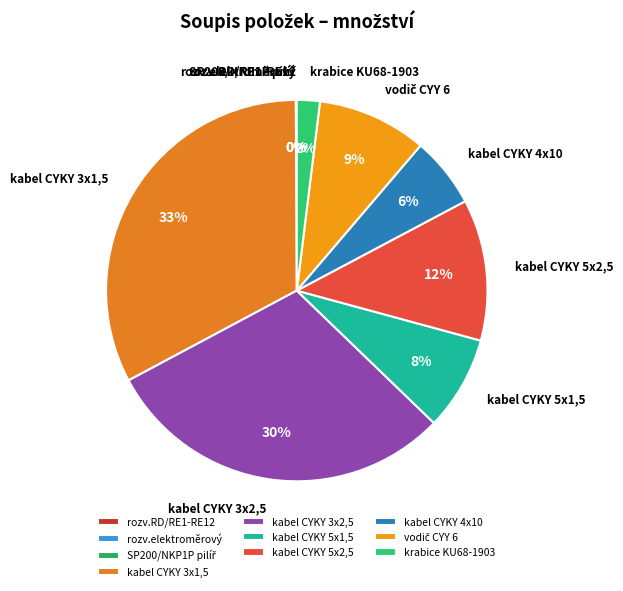

Which has a higher value, kabel CYKY 4x10 or kabel CYKY 5x2,5?

kabel CYKY 5x2,5